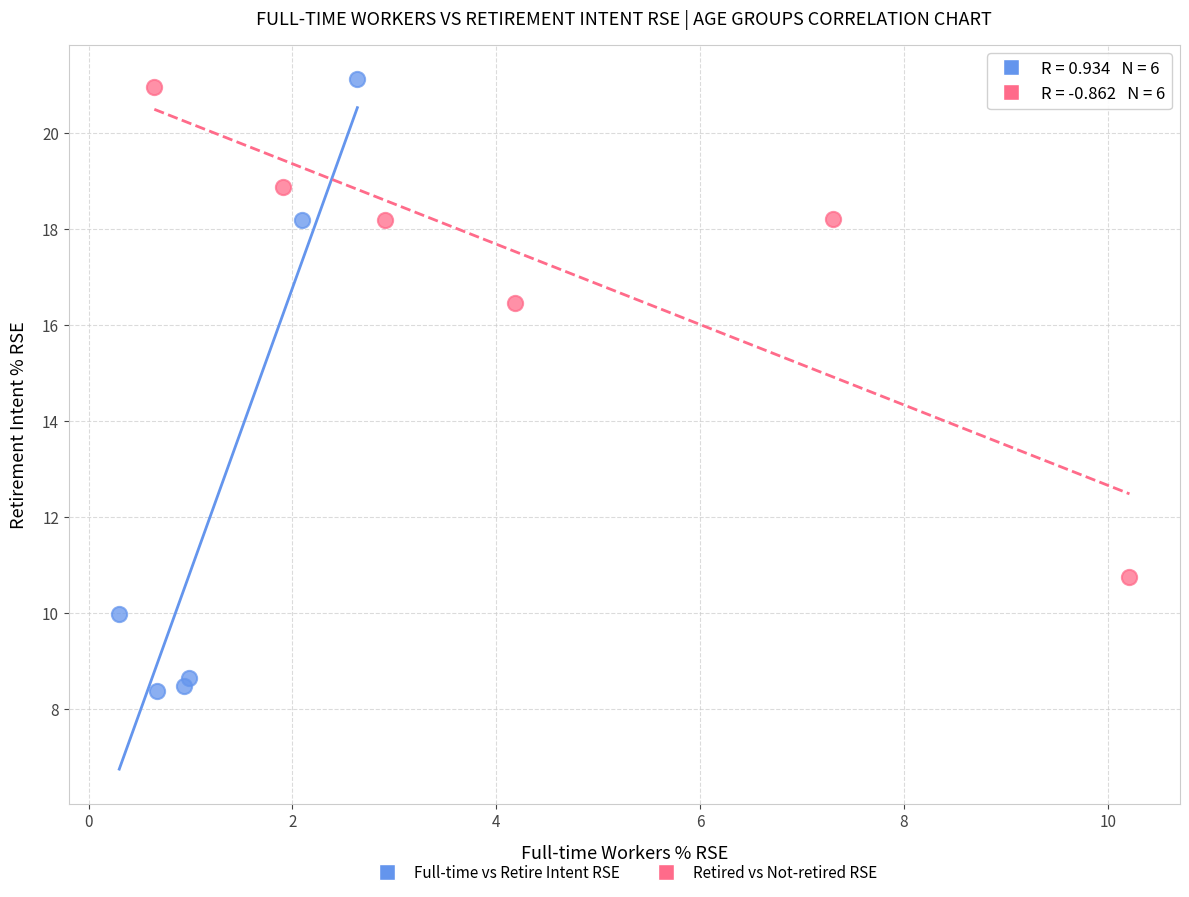

Which series has the widest spread of Y values?

Full-time vs Retire Intent RSE